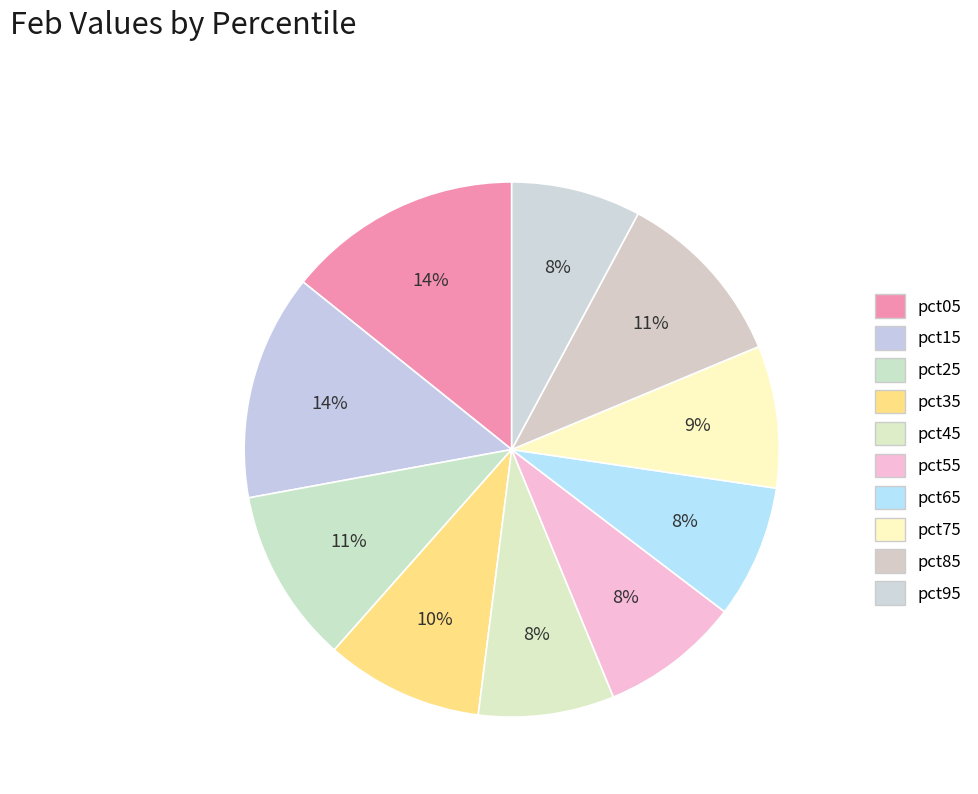

Which slice is the largest?

pct05